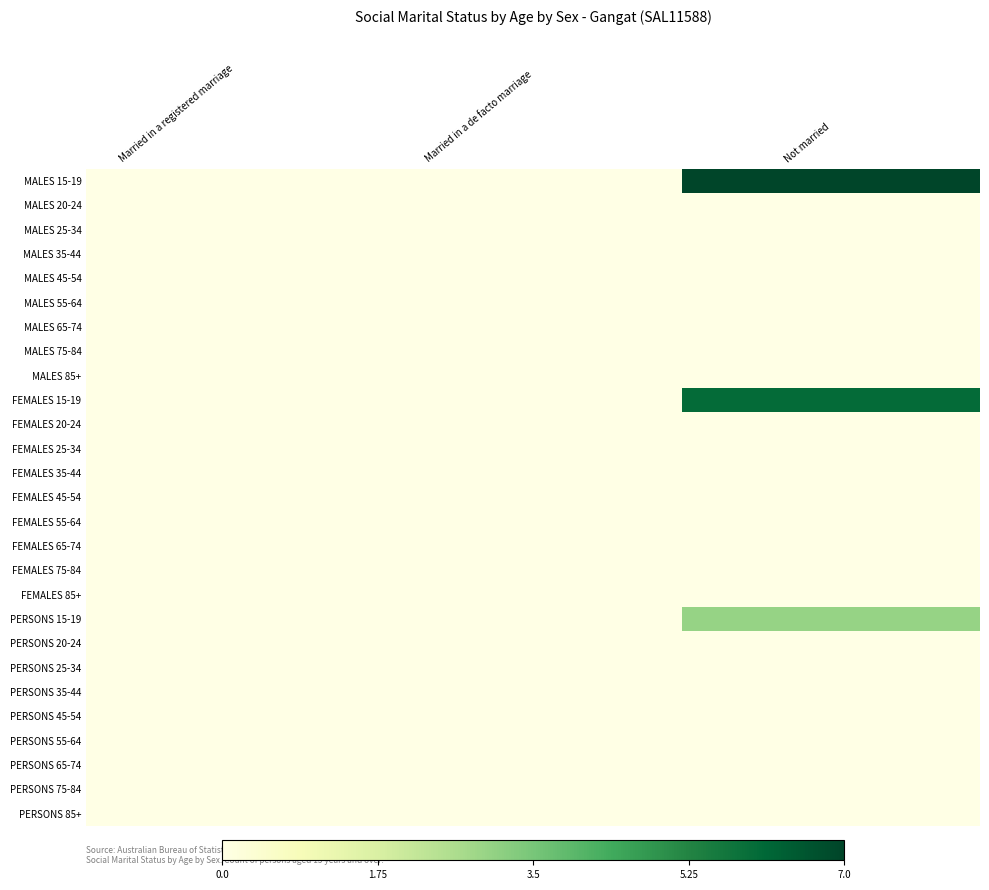

Reading left to right, extract all data points from this chart.

MALES 15-19: Married in a registered marriage=0	Married in a de facto marriage=0	Not married=7
MALES 20-24: Married in a registered marriage=0	Married in a de facto marriage=0	Not married=0
MALES 25-34: Married in a registered marriage=0	Married in a de facto marriage=0	Not married=0
MALES 35-44: Married in a registered marriage=0	Married in a de facto marriage=0	Not married=0
MALES 45-54: Married in a registered marriage=0	Married in a de facto marriage=0	Not married=0
MALES 55-64: Married in a registered marriage=0	Married in a de facto marriage=0	Not married=0
MALES 65-74: Married in a registered marriage=0	Married in a de facto marriage=0	Not married=0
MALES 75-84: Married in a registered marriage=0	Married in a de facto marriage=0	Not married=0
MALES 85+: Married in a registered marriage=0	Married in a de facto marriage=0	Not married=0
FEMALES 15-19: Married in a registered marriage=0	Married in a de facto marriage=0	Not married=6
FEMALES 20-24: Married in a registered marriage=0	Married in a de facto marriage=0	Not married=0
FEMALES 25-34: Married in a registered marriage=0	Married in a de facto marriage=0	Not married=0
FEMALES 35-44: Married in a registered marriage=0	Married in a de facto marriage=0	Not married=0
FEMALES 45-54: Married in a registered marriage=0	Married in a de facto marriage=0	Not married=0
FEMALES 55-64: Married in a registered marriage=0	Married in a de facto marriage=0	Not married=0
FEMALES 65-74: Married in a registered marriage=0	Married in a de facto marriage=0	Not married=0
FEMALES 75-84: Married in a registered marriage=0	Married in a de facto marriage=0	Not married=0
FEMALES 85+: Married in a registered marriage=0	Married in a de facto marriage=0	Not married=0
PERSONS 15-19: Married in a registered marriage=0	Married in a de facto marriage=0	Not married=3
PERSONS 20-24: Married in a registered marriage=0	Married in a de facto marriage=0	Not married=0
PERSONS 25-34: Married in a registered marriage=0	Married in a de facto marriage=0	Not married=0
PERSONS 35-44: Married in a registered marriage=0	Married in a de facto marriage=0	Not married=0
PERSONS 45-54: Married in a registered marriage=0	Married in a de facto marriage=0	Not married=0
PERSONS 55-64: Married in a registered marriage=0	Married in a de facto marriage=0	Not married=0
PERSONS 65-74: Married in a registered marriage=0	Married in a de facto marriage=0	Not married=0
PERSONS 75-84: Married in a registered marriage=0	Married in a de facto marriage=0	Not married=0
PERSONS 85+: Married in a registered marriage=0	Married in a de facto marriage=0	Not married=0